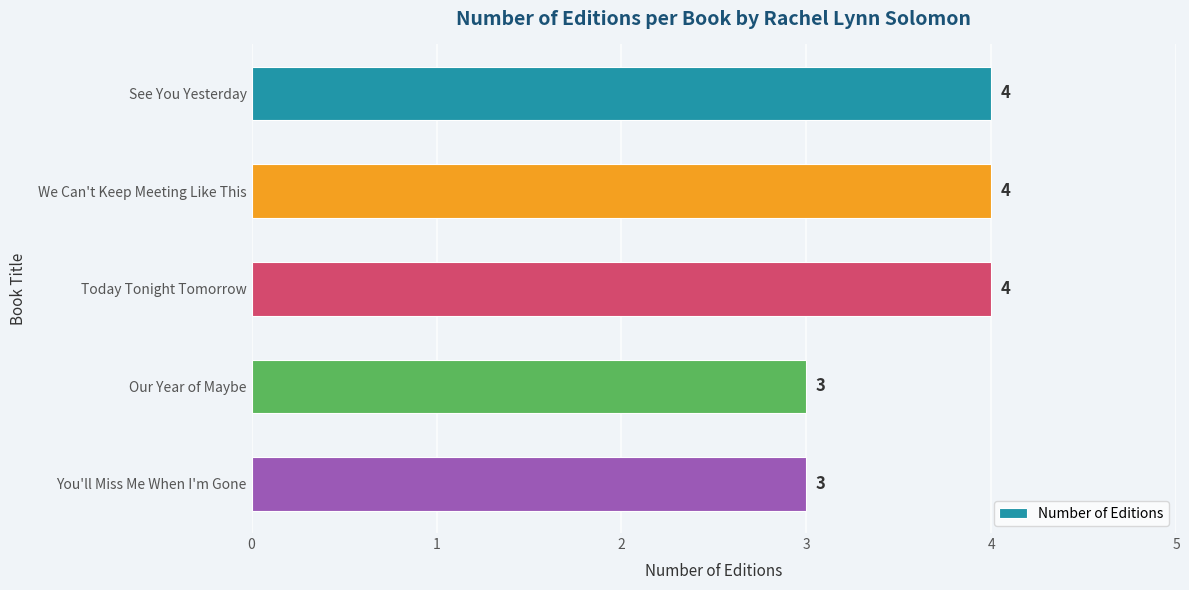

What is the ratio of the value at You'll Miss Me When I'm Gone to the value at Our Year of Maybe?

1.0